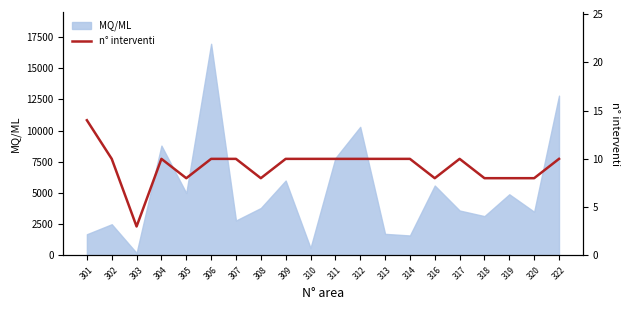

Where is the data nearest to the value 8?

305